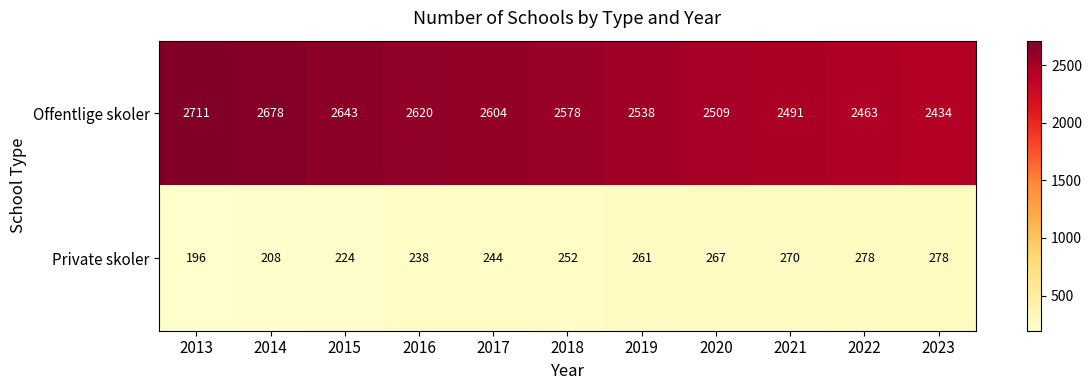

At how many categories does at least one series exceed 1204?

11